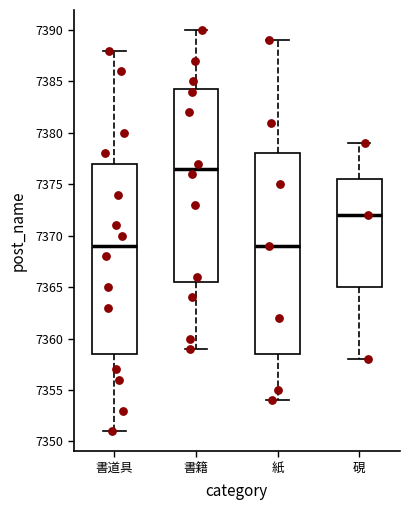

Comparing the boxes themselves (not the whiskers), which one is the tallest?

紙